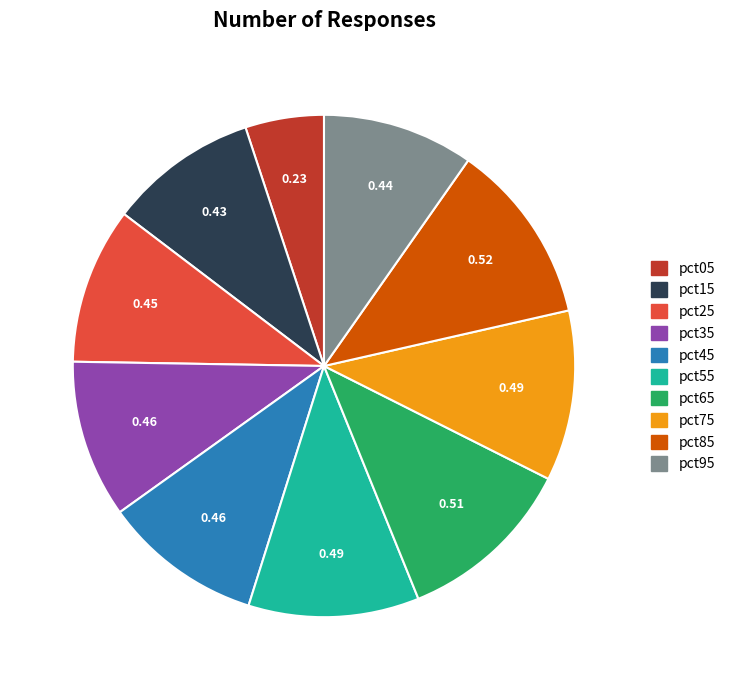

Does pct65 represent more than half of the total?

No